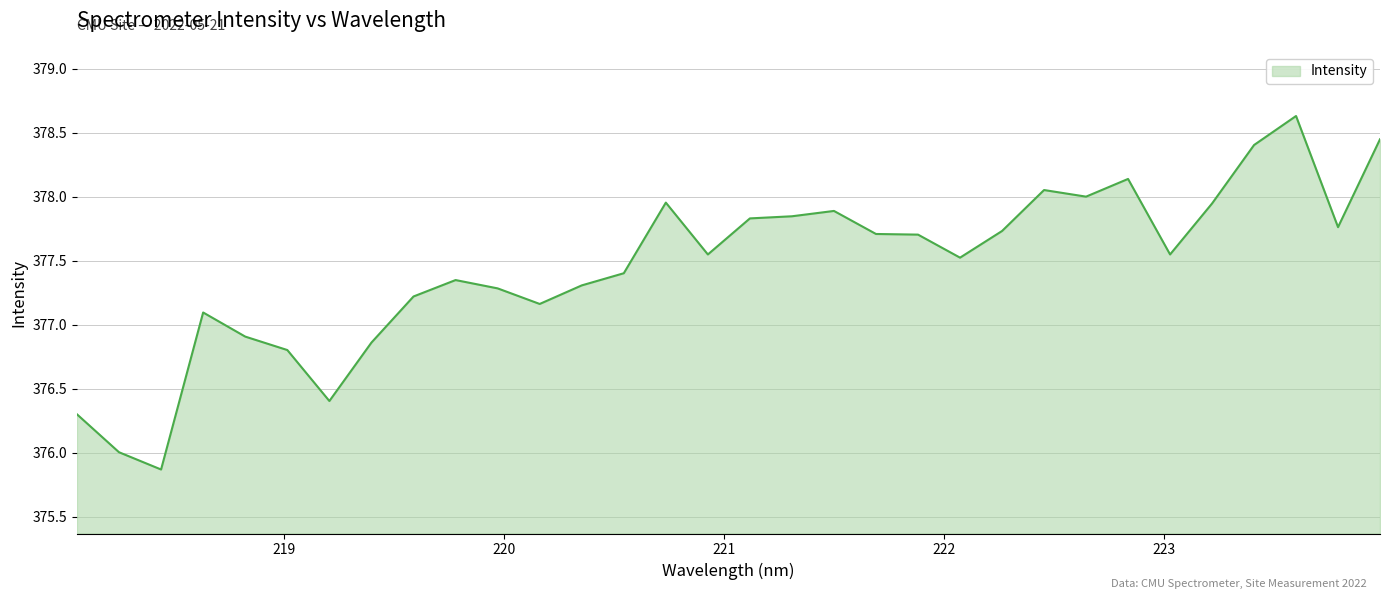

What is the greatest value displayed?

378.6